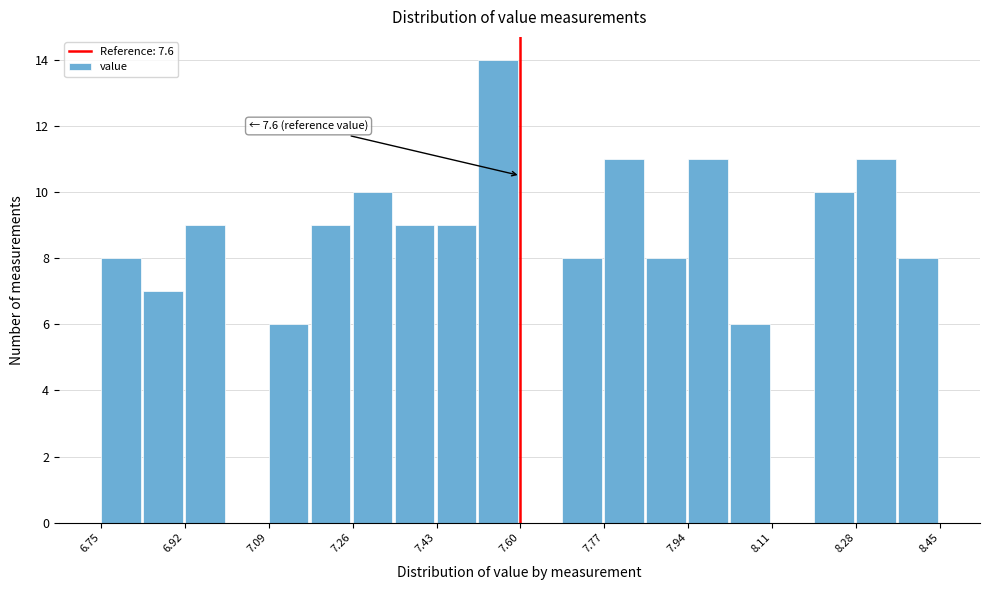

Which range on the x-axis has the tallest bar?

7.515 to 7.600